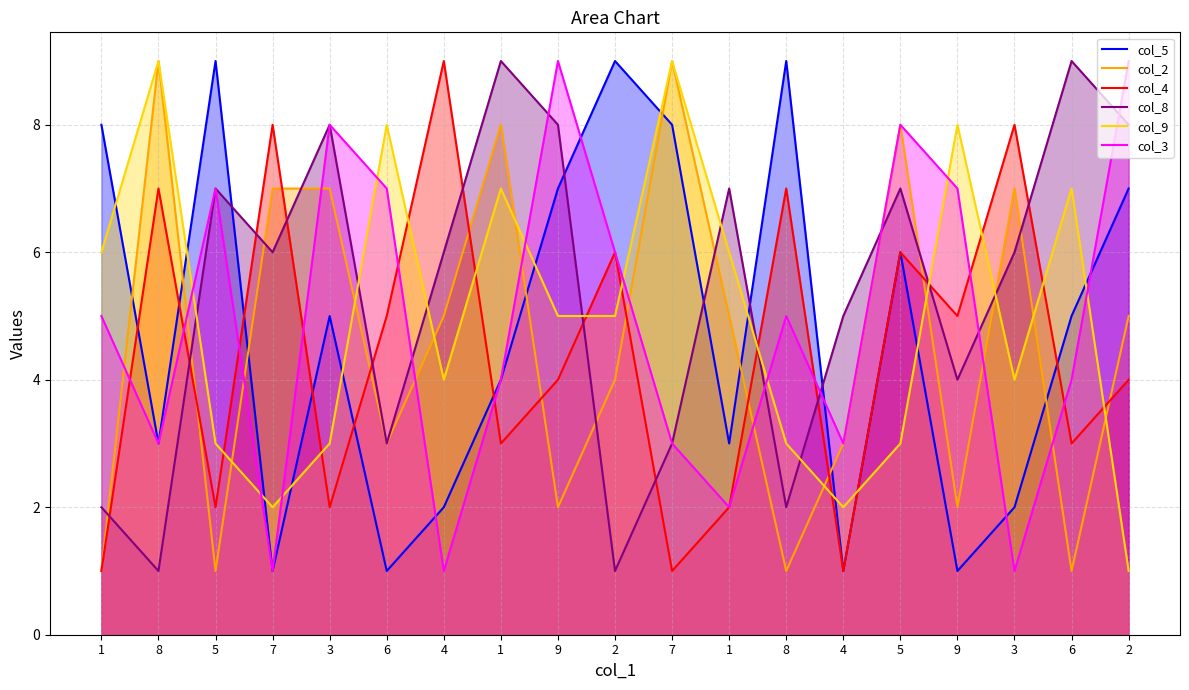

What is the sum of all col_5 values?

91